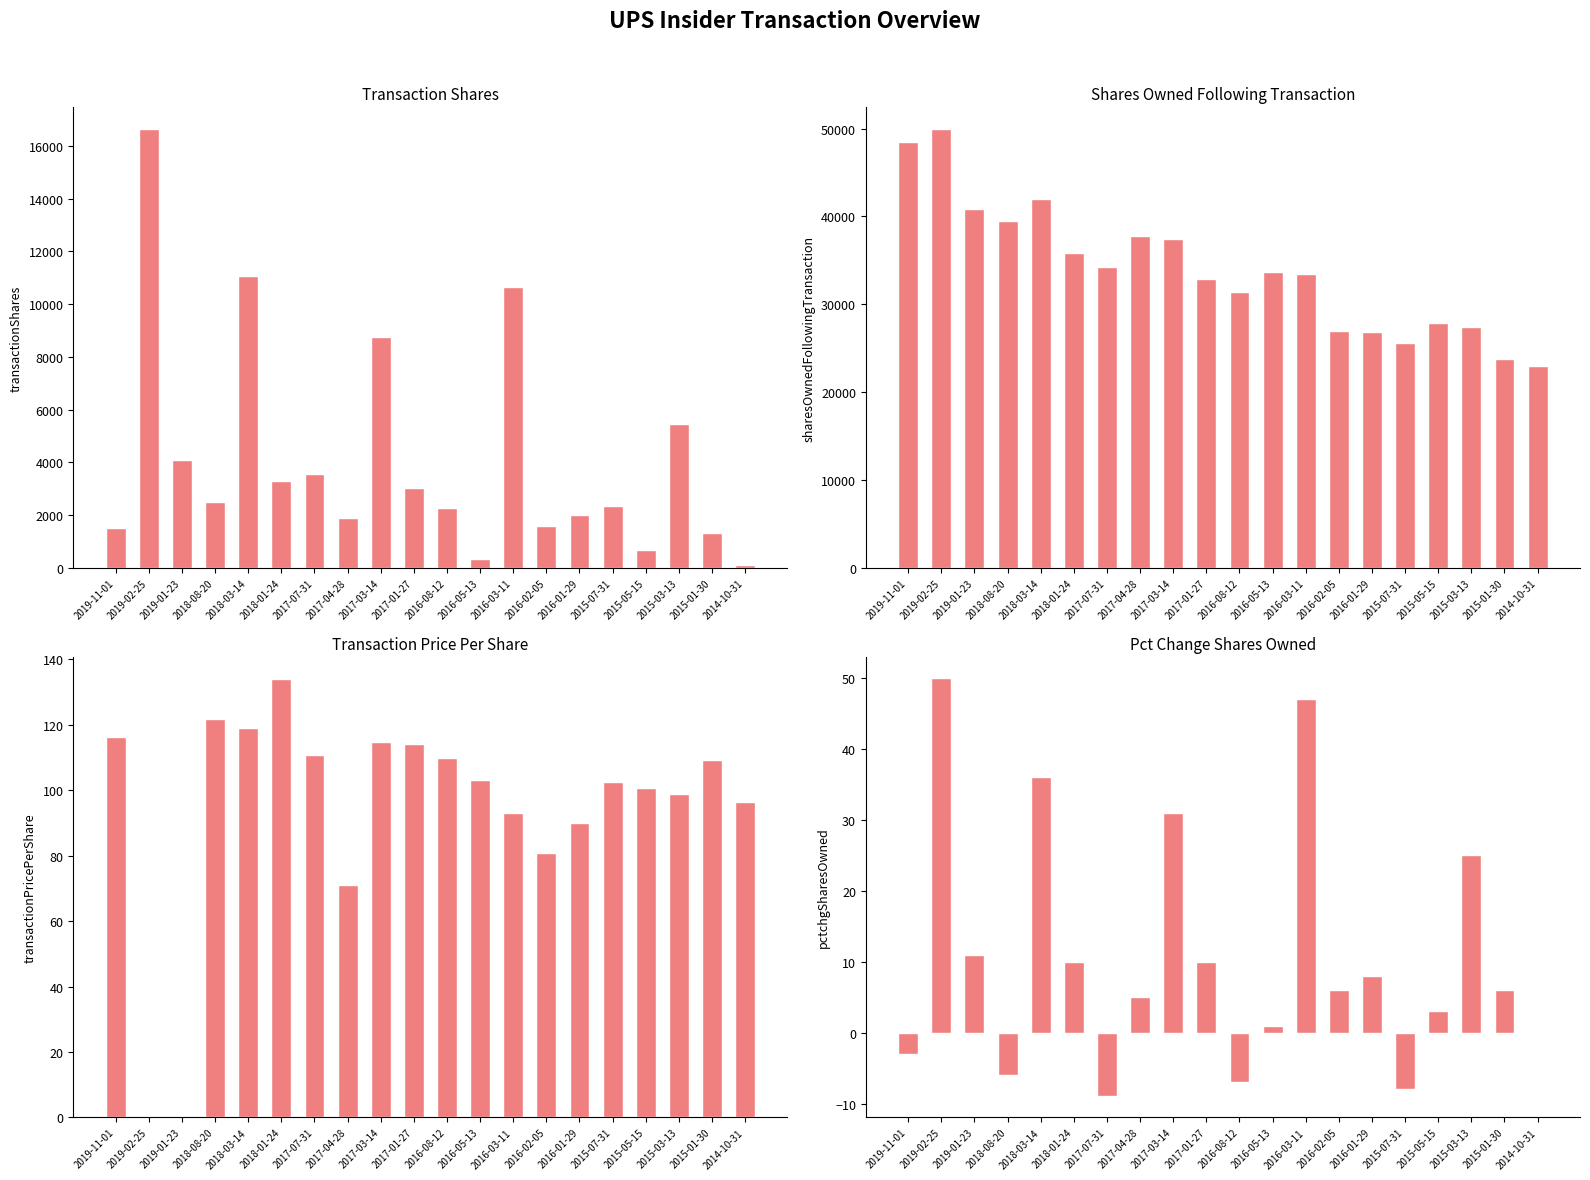

What is the smallest value displayed?

-9.0